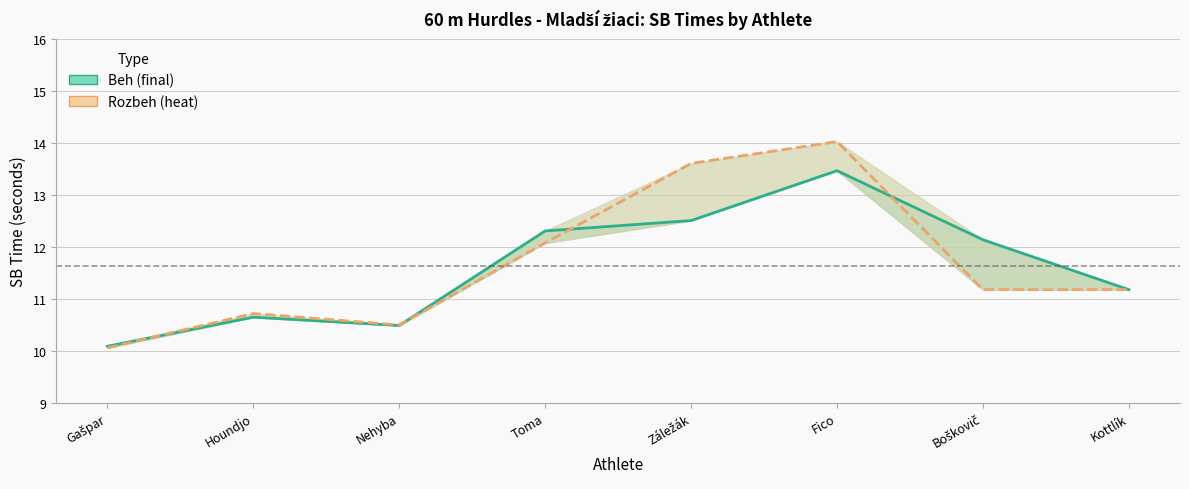

Reading right to left, what are all the values shown in this chart?

Beh (final): 11.2	12.1	13.5	12.5	12.3	10.5	10.7	10.1
Rozbeh (heat): 11.2	11.2	14.0	13.6	12.1	10.5	10.7	10.1